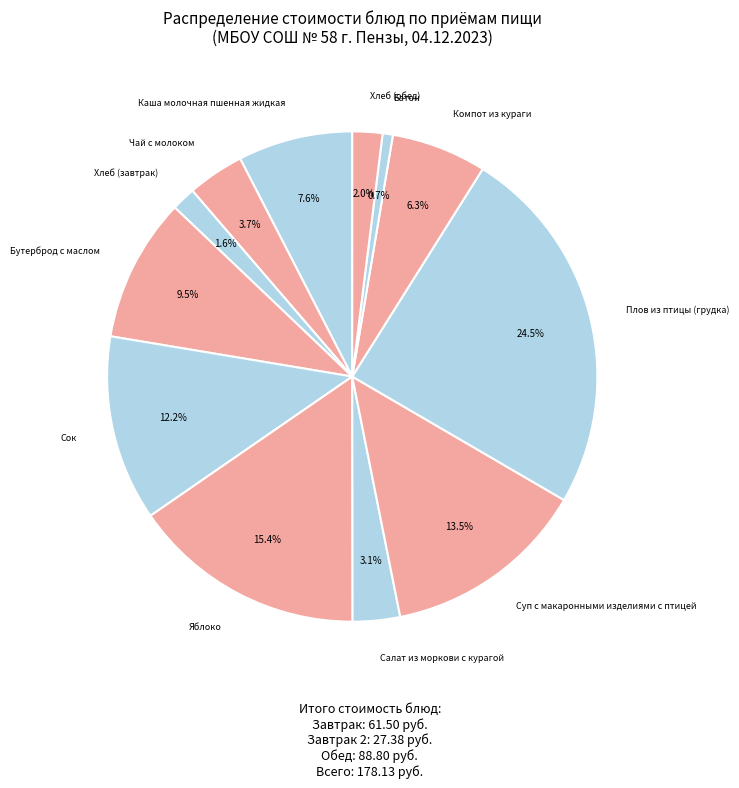

How many slices are in this pie chart?

12